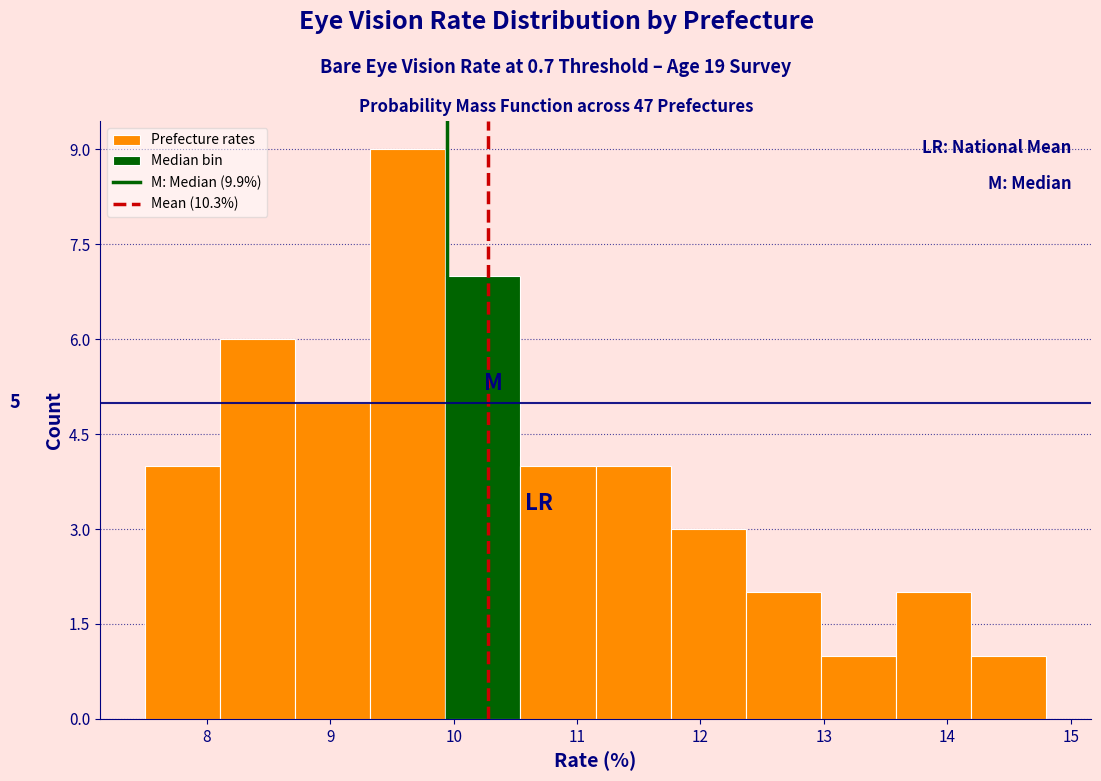

Over which range of the x-axis is the bar tallest?

9.3 to 9.9